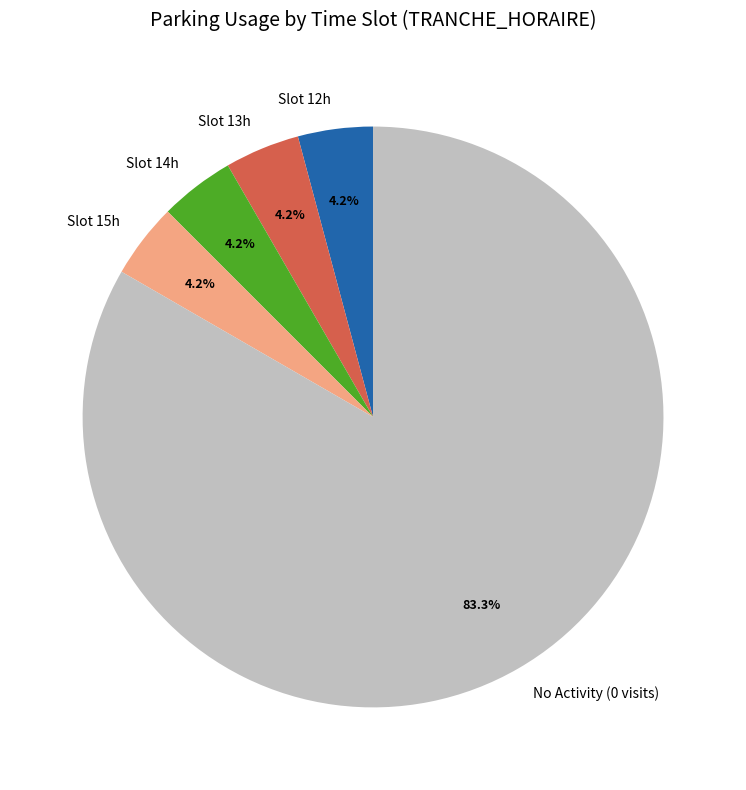

To the nearest percent, what is the average slice percentage?

20%